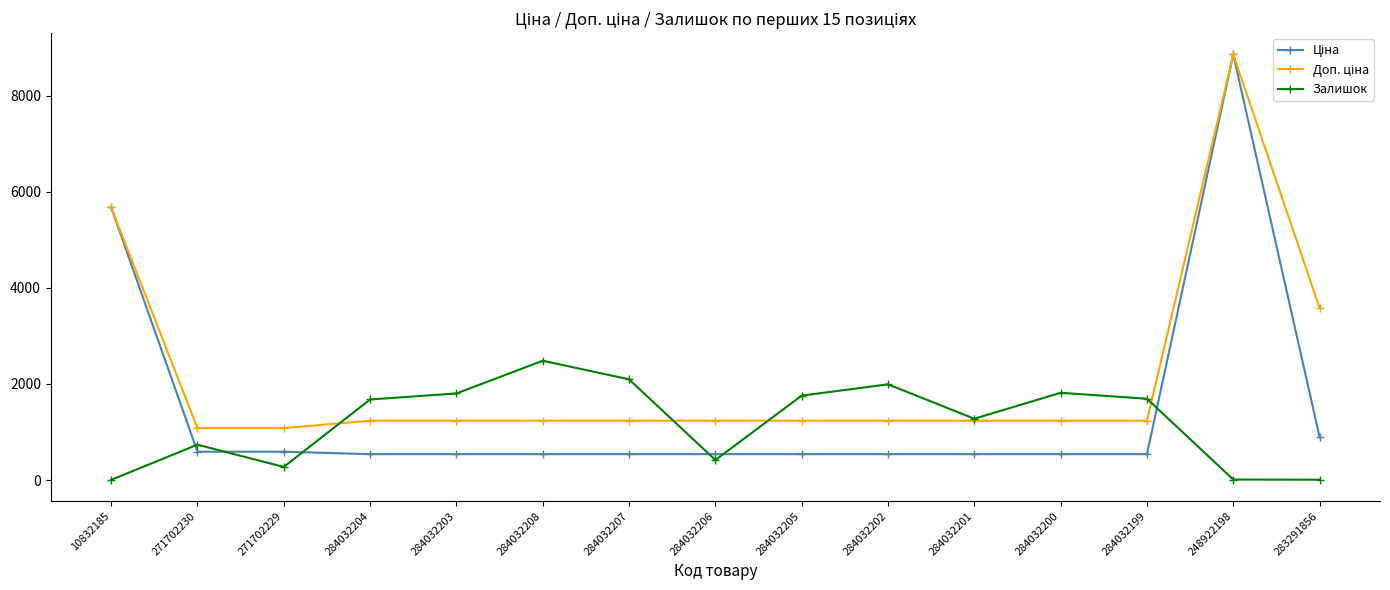

What is the spread (max minus min) of values at 284032206?

818.4